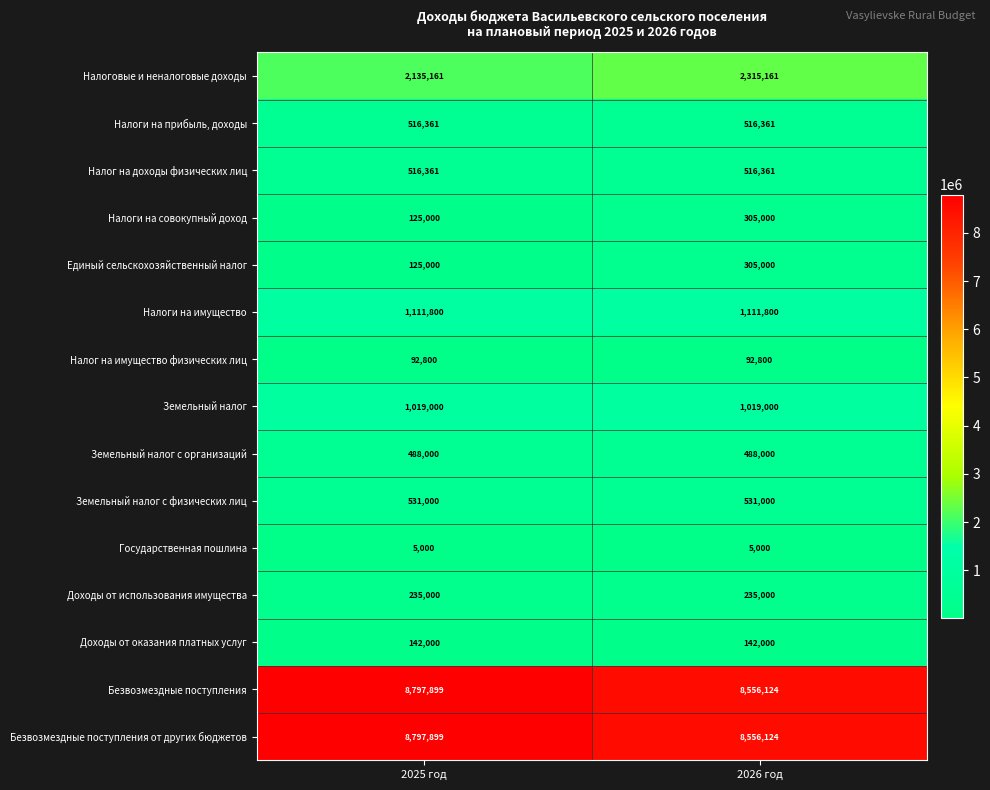

What is the difference between the highest and lowest values at 2025 год?

8792899